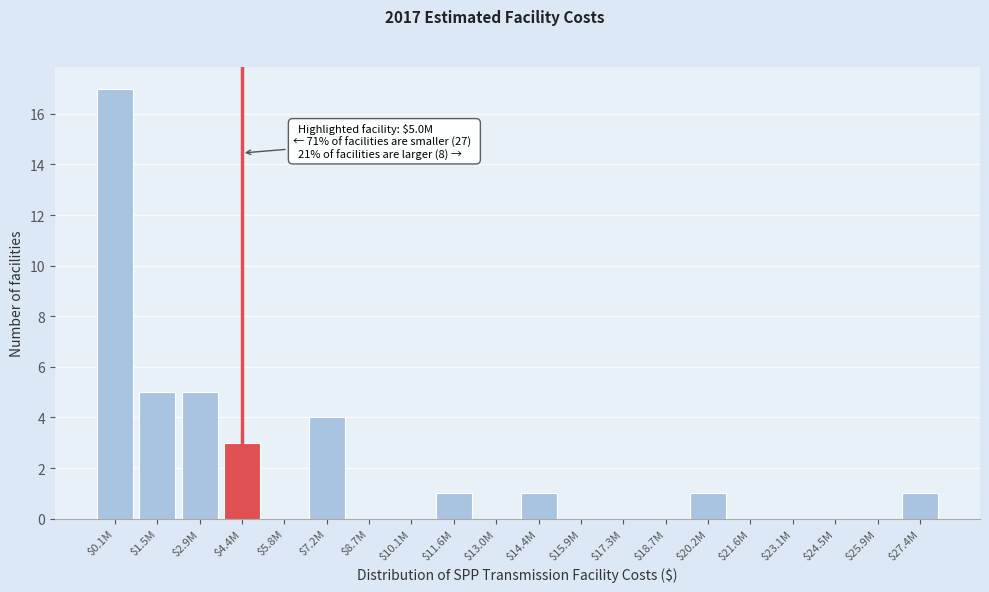

What is the maximum value shown in the chart?

17